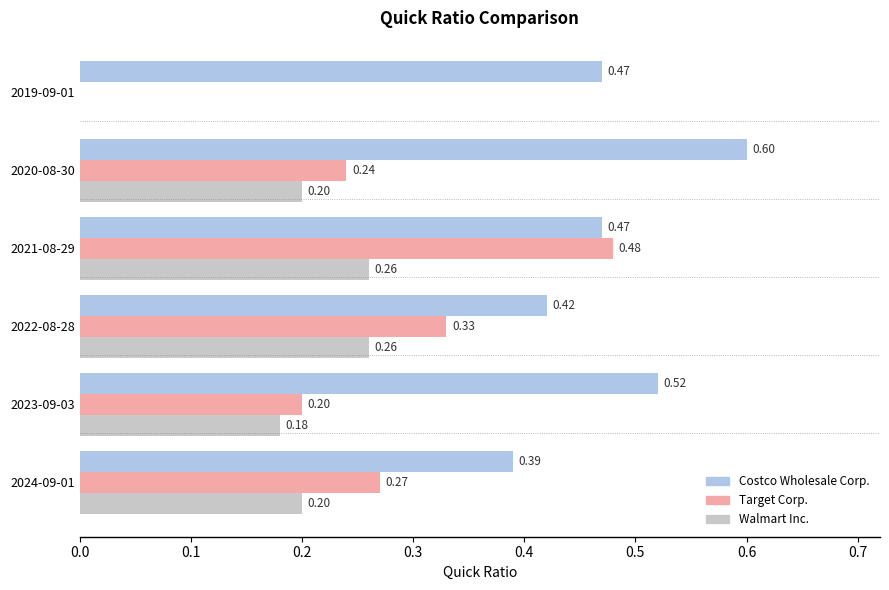

How many series are shown in this chart?

3